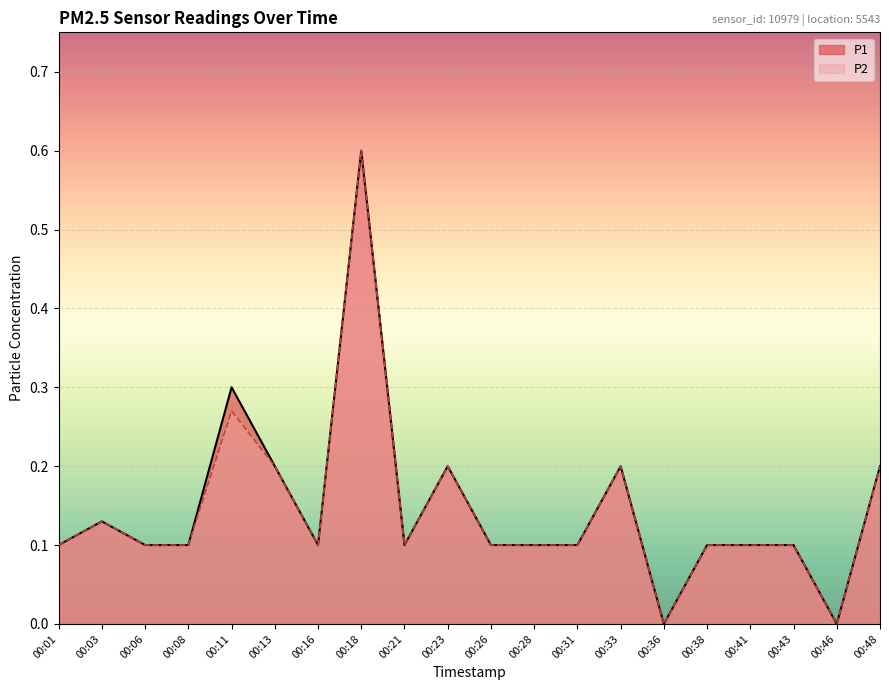

At which label is P1 closest to 0?

00:36